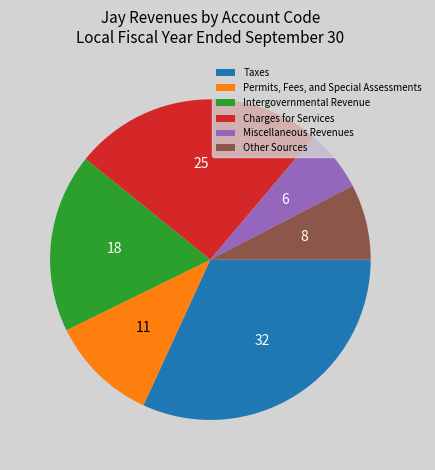

What is the ratio of the value at Permits, Fees, and Special Assessments to the value at Other Sources?

1.4